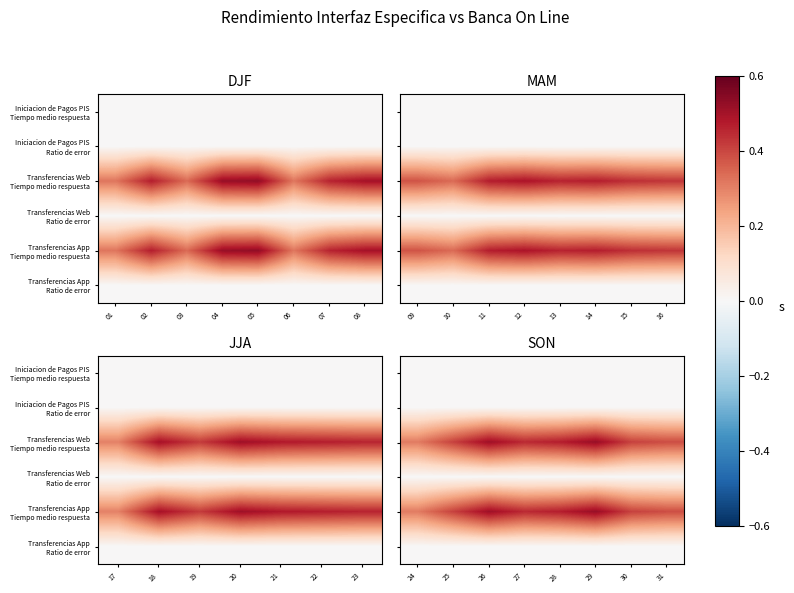

At how many categories does at least one series exceed 0?

8